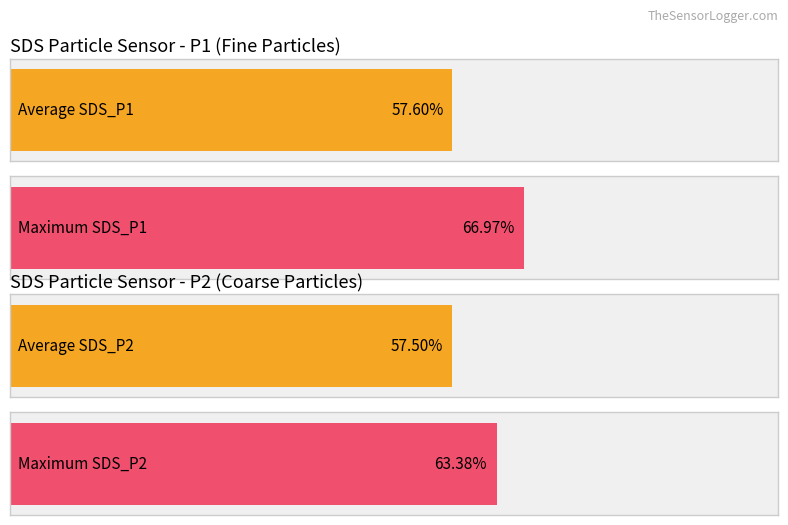

The value of SDS_P1 at 00:24 is 17.6. True or false?

False